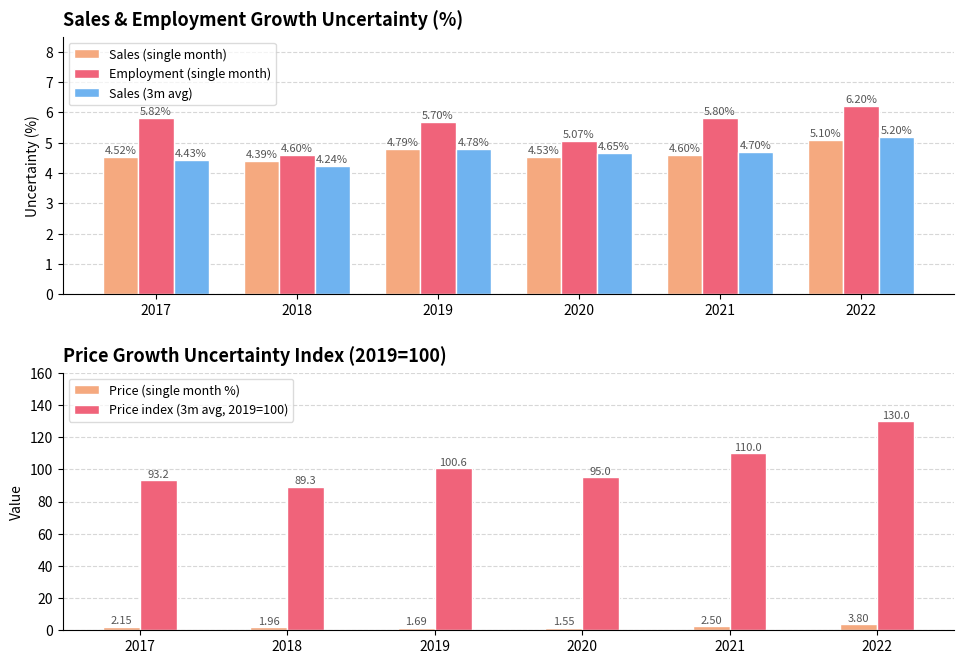

What value does the Price index (3m avg, 2019=100) series have at 2022?

130.0